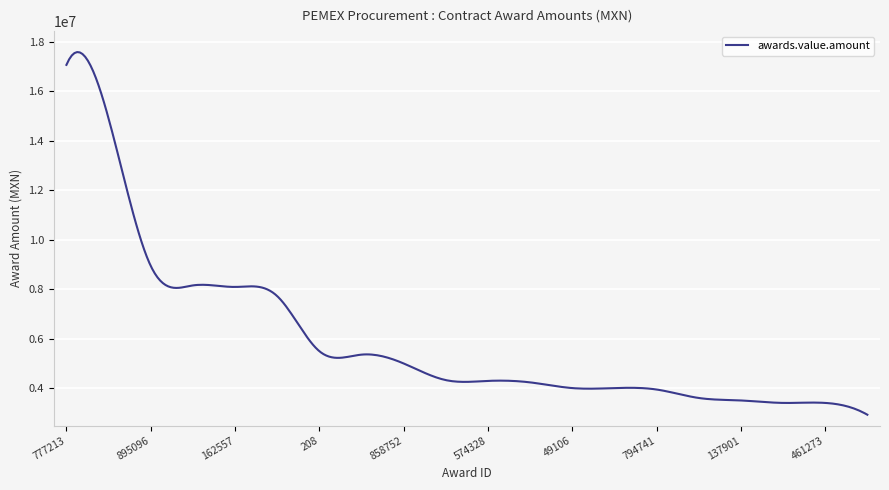

What is the difference between the maximum and minimum values?

14661159.1